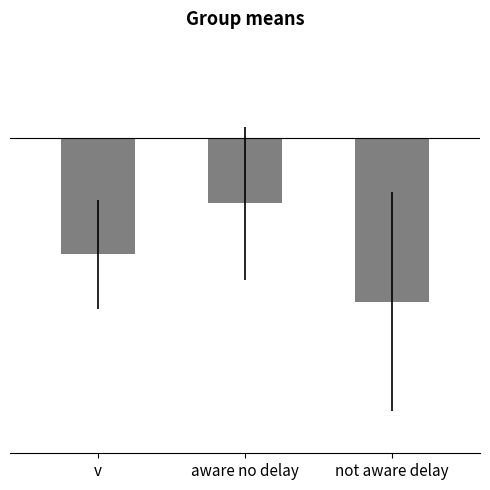

Reading left to right, extract all data points from this chart.

-3.2	-1.8	-4.5